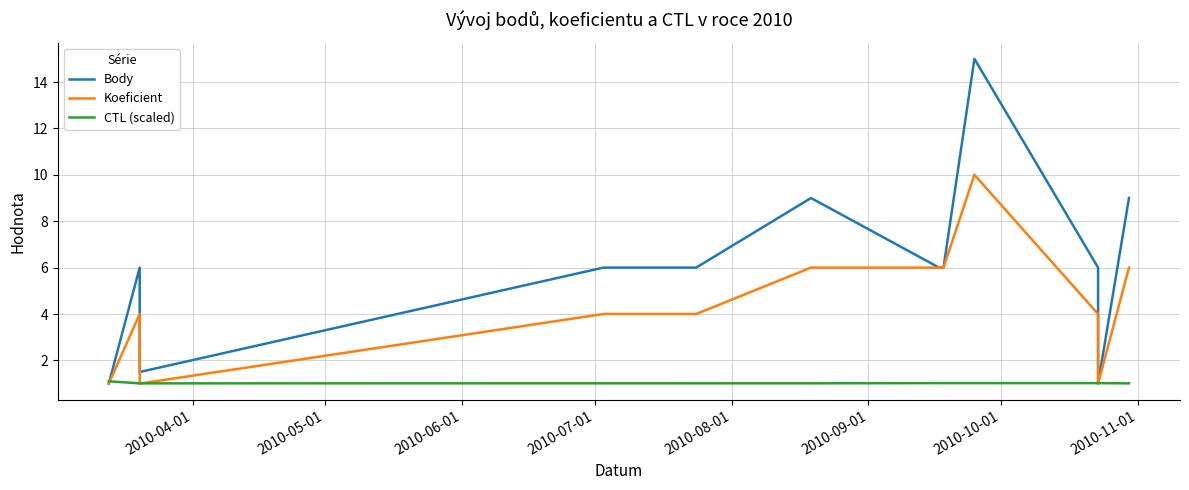

True or false: CTL (scaled) has more than 1 points higher than both neighbors.

False